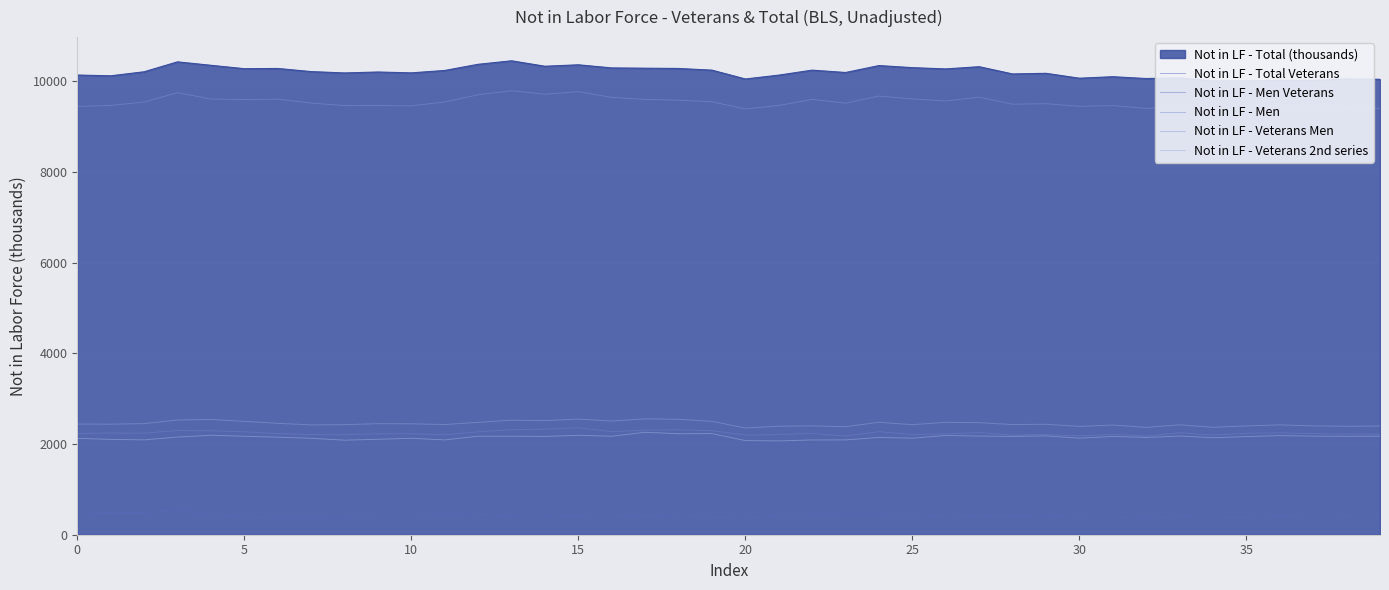

What is the sum of all Not in LF - Veterans Men values?

97984